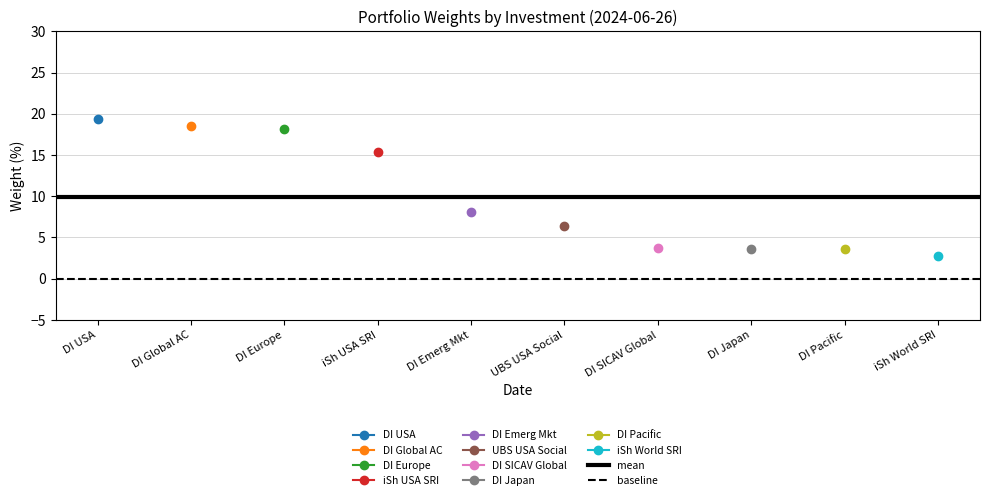

The baseline series shows 0.0 at DI Global AC. True or false?

True